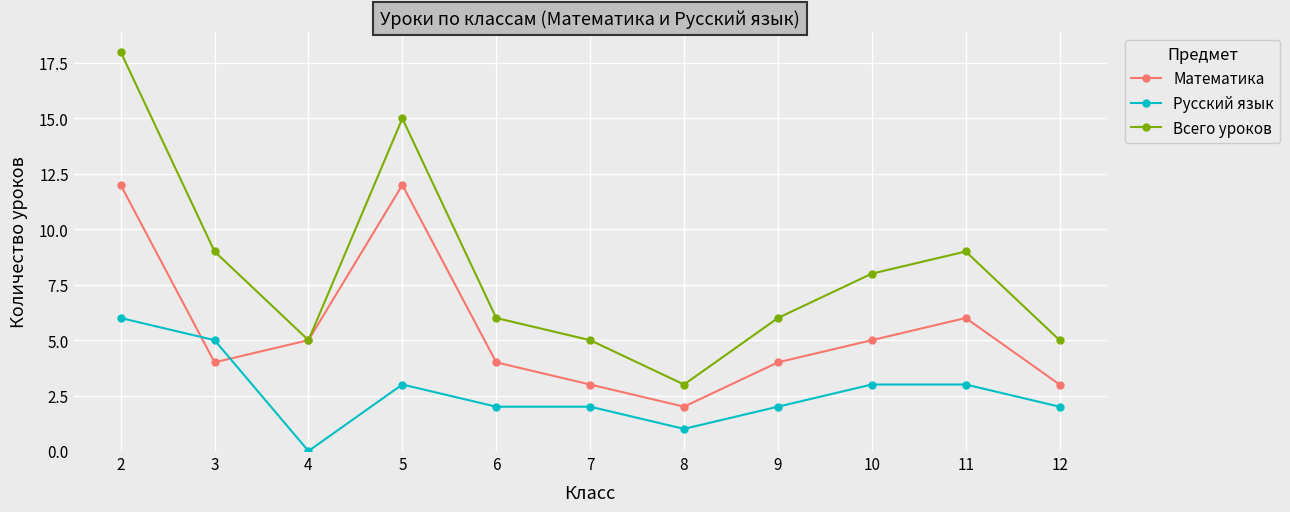

What are all the series names shown in the legend?

Математика, Русский язык, Всего уроков